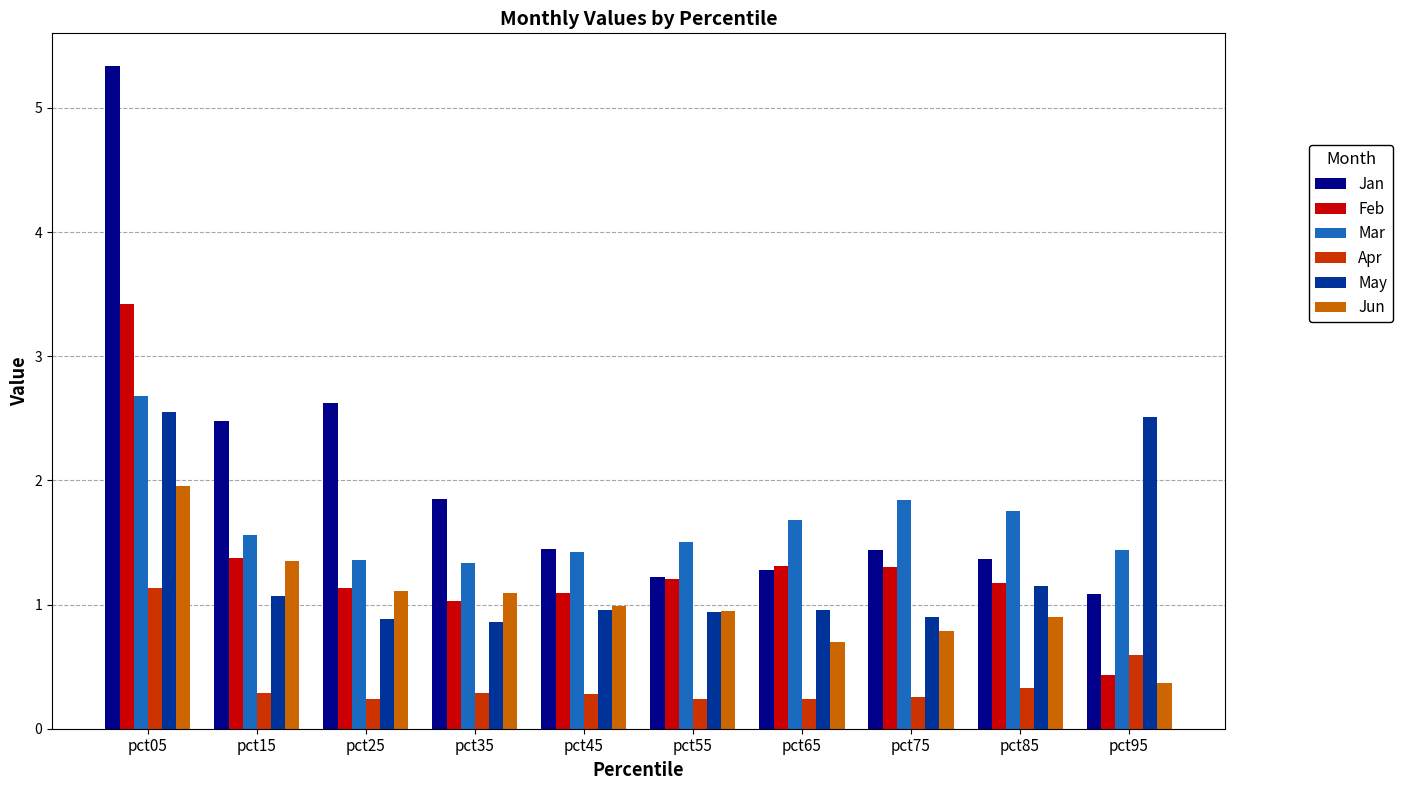

The Feb series shows 1.1 at pct25. True or false?

True